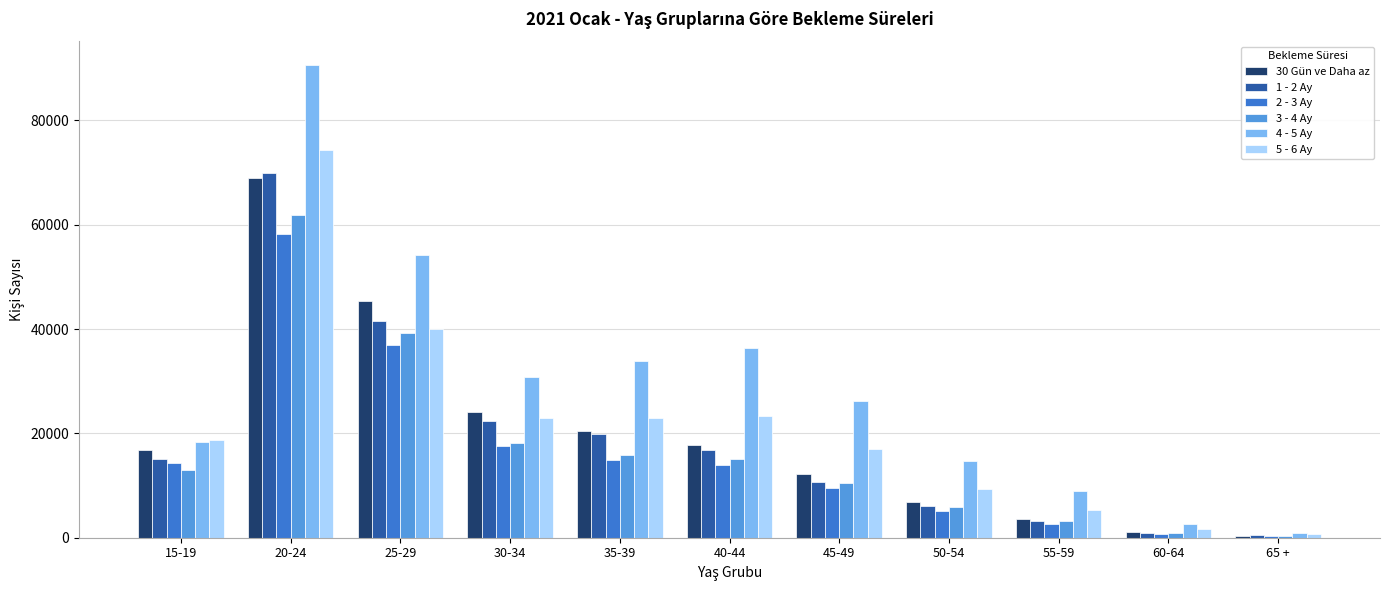

Which label corresponds to the largest value in the chart?

20-24